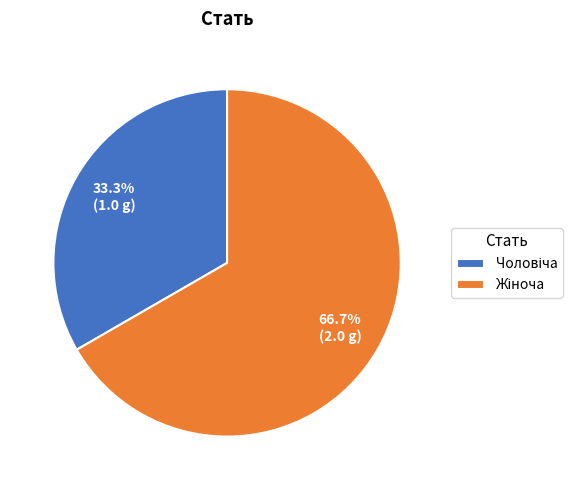

How many segments does this pie chart have?

2